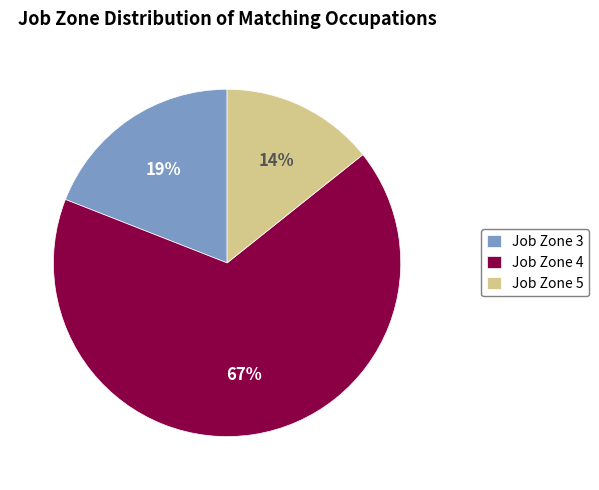

True or false: Job Zone 3 accounts for 10% of the total.

False